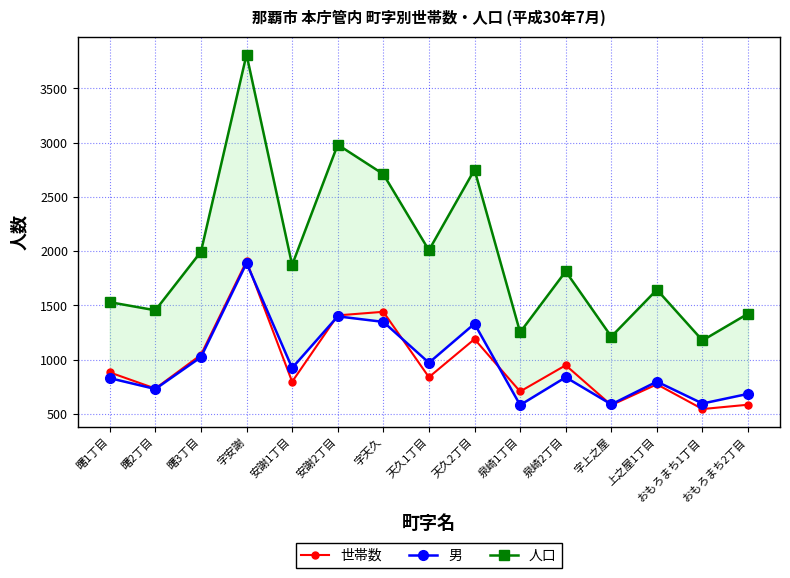

The 男 series shows 1162 at 曙1丁目. True or false?

False